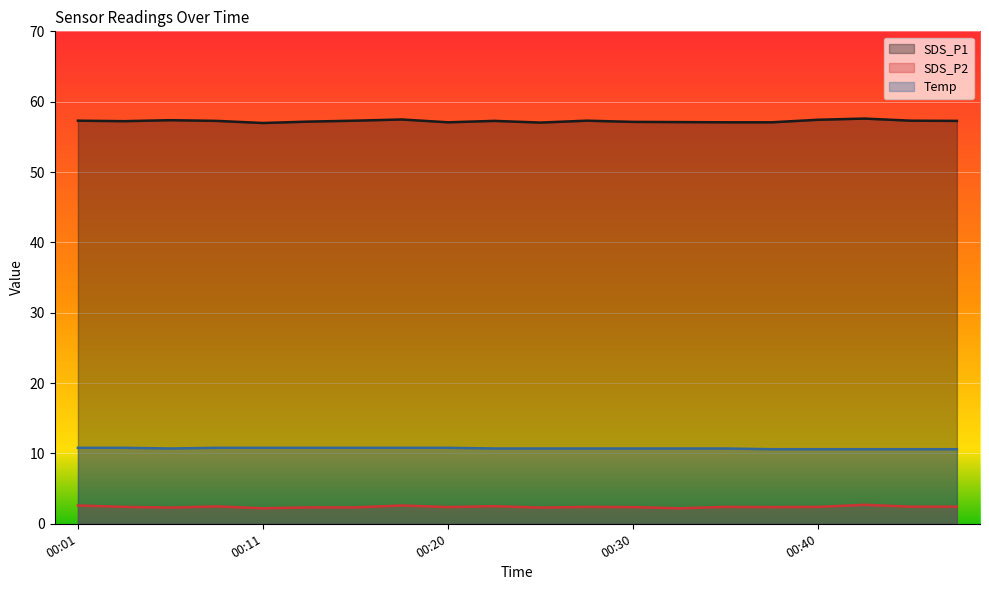

True or false: SDS_P1 and SDS_P2 intersect in this chart.

False